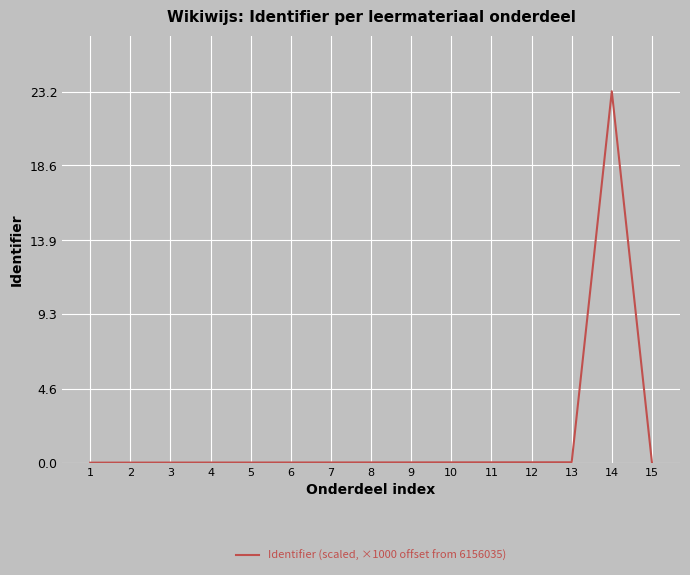

True or false: the data shows 0.0 at 3.

True